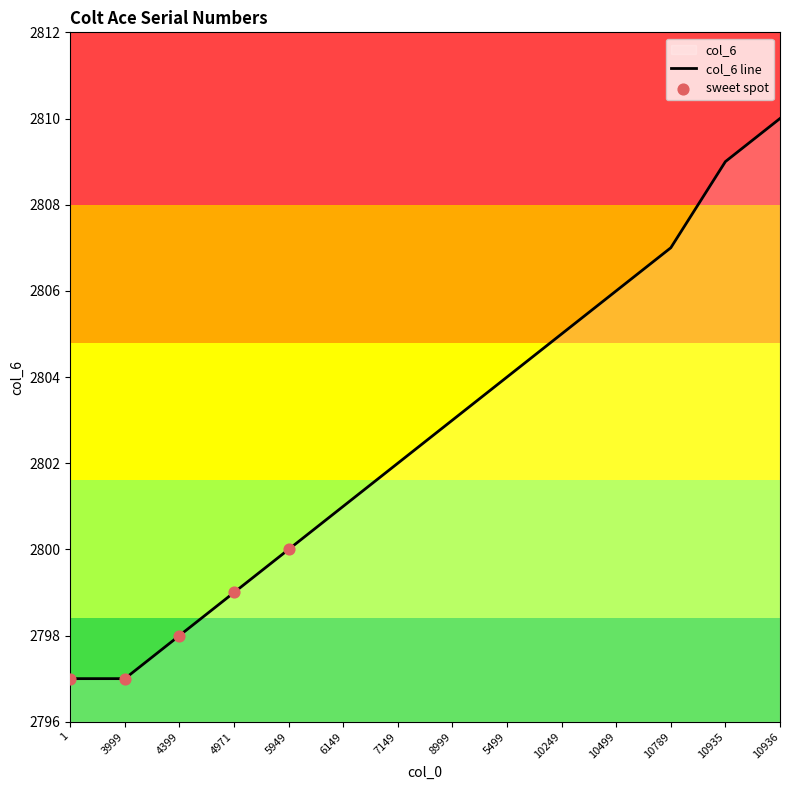

Approximately how many times larger is the value at 5949 compared to 10935?

1.0